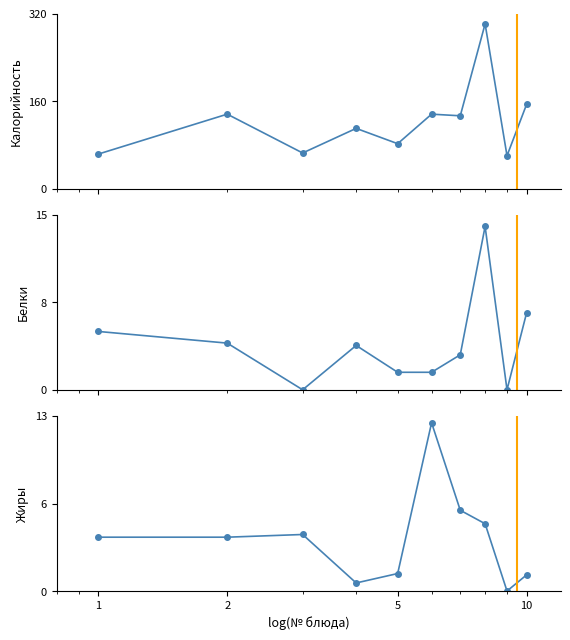

True or false: Калорийность and Белки intersect in this chart.

False